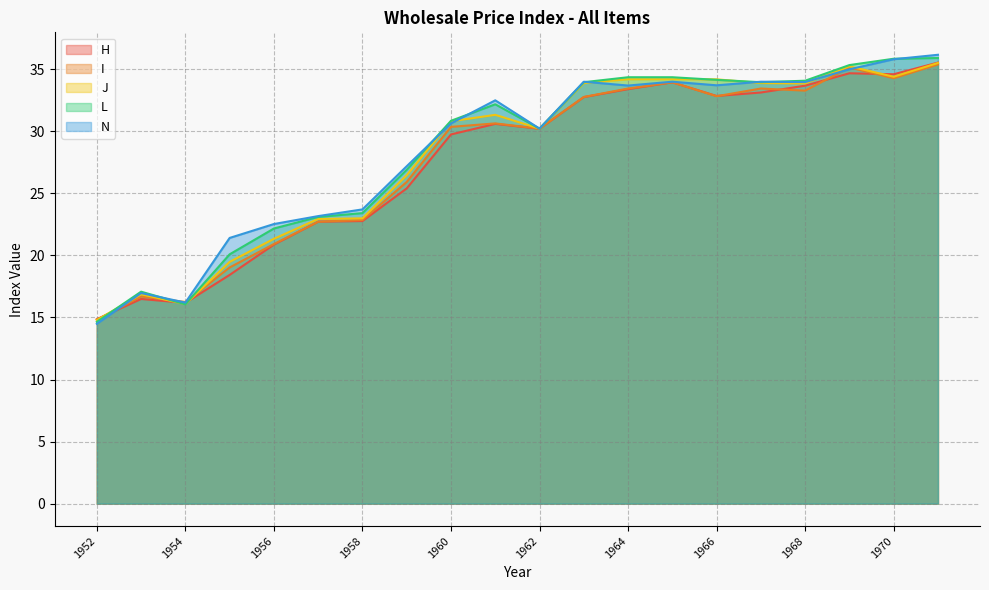

Reading left to right, list all the values displayed in this chart.

H: 1952=14.9	1953=16.5	1954=16.2	1955=18.4	1956=20.9	1957=22.7	1958=22.8	1959=25.4	1960=29.8	1961=30.6	1962=30.2	1963=32.8	1964=33.4	1965=34.0	1966=32.9	1967=33.1	1968=33.7	1969=34.7	1970=34.6	1971=35.5
I: 1952=14.8	1953=16.7	1954=16.2	1955=19.0	1956=20.9	1957=22.7	1958=22.9	1959=25.9	1960=30.4	1961=30.6	1962=30.2	1963=32.8	1964=33.5	1965=34.0	1966=32.8	1967=33.5	1968=33.3	1969=35.1	1970=34.3	1971=35.4
J: 1952=14.8	1953=16.9	1954=16.1	1955=19.5	1956=21.3	1957=22.9	1958=23.0	1959=26.5	1960=30.8	1961=31.3	1962=30.2	1963=33.9	1964=34.2	1965=34.2	1966=34.2	1967=33.9	1968=33.9	1969=35.2	1970=34.4	1971=35.5
L: 1952=14.7	1953=17.1	1954=16.1	1955=20.1	1956=22.2	1957=23.1	1958=23.4	1959=26.9	1960=30.9	1961=32.2	1962=30.2	1963=34.0	1964=34.4	1965=34.4	1966=34.1	1967=34.0	1968=34.1	1969=35.3	1970=35.9	1971=35.9
N: 1952=14.5	1953=17.0	1954=16.2	1955=21.4	1956=22.5	1957=23.2	1958=23.7	1959=27.2	1960=30.6	1961=32.5	1962=30.2	1963=34.0	1964=33.7	1965=34.0	1966=33.7	1967=34.0	1968=34.0	1969=35.0	1970=35.8	1971=36.2